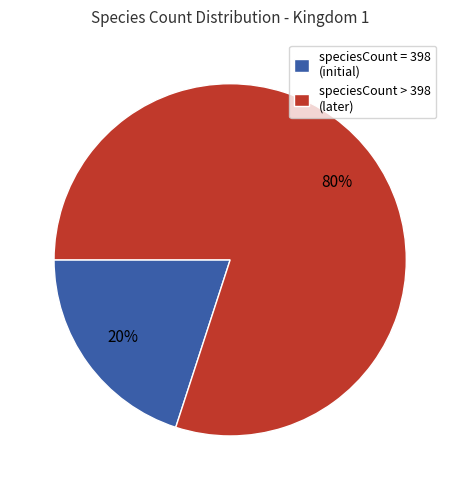

To the nearest percent, what is the difference between the largest and smallest slice percentages?

60%